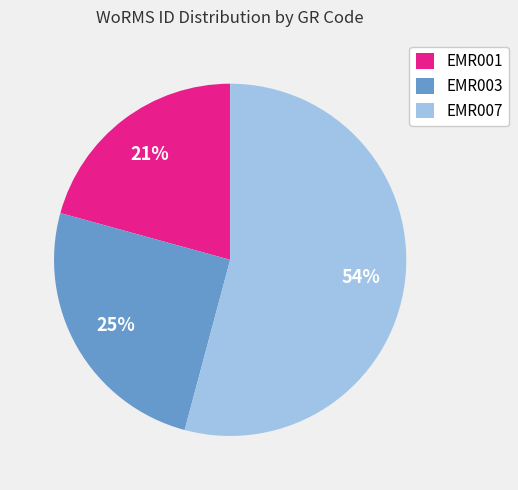

Do EMR007 and EMR003 together represent more than half of the pie?

Yes